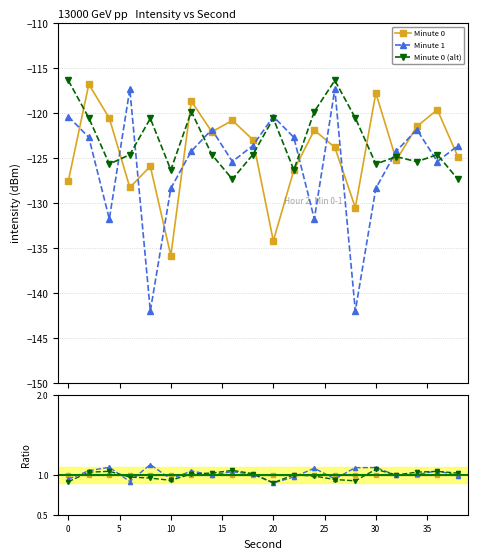

What is the difference between the highest and lowest values at 20?

0.1